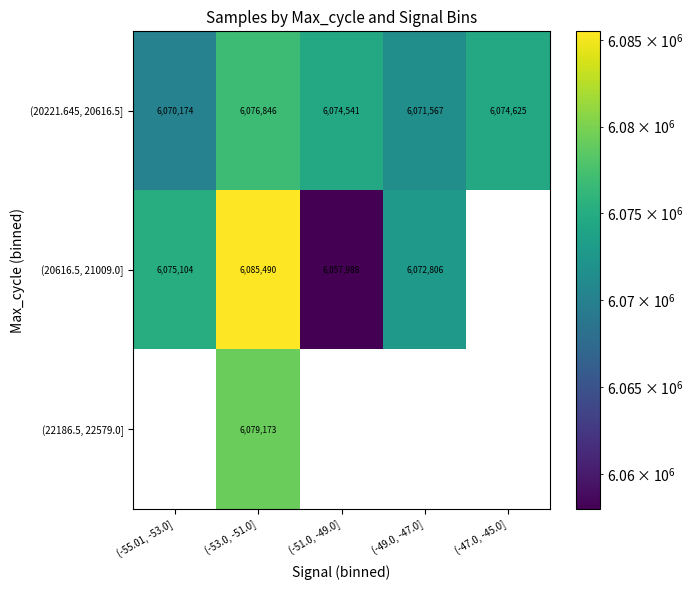

Between (-55.01, -53.0] and (-51.0, -49.0], which series saw the biggest shift?

(20616.5, 21009.0]